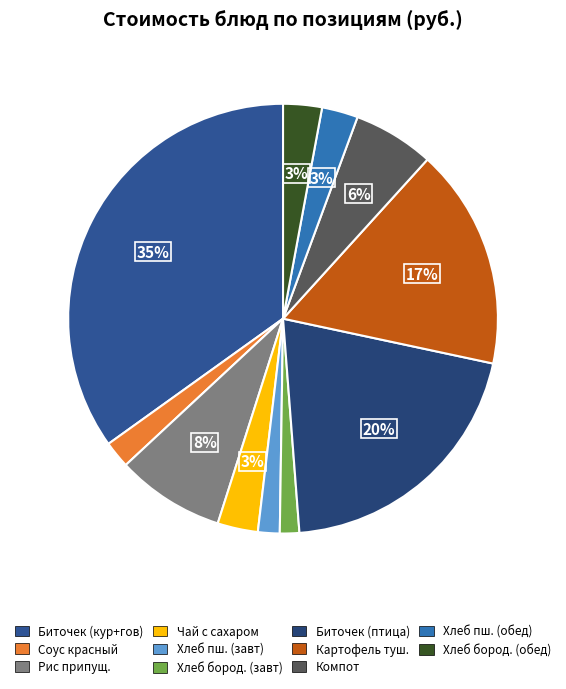

How many segments does this pie chart have?

11